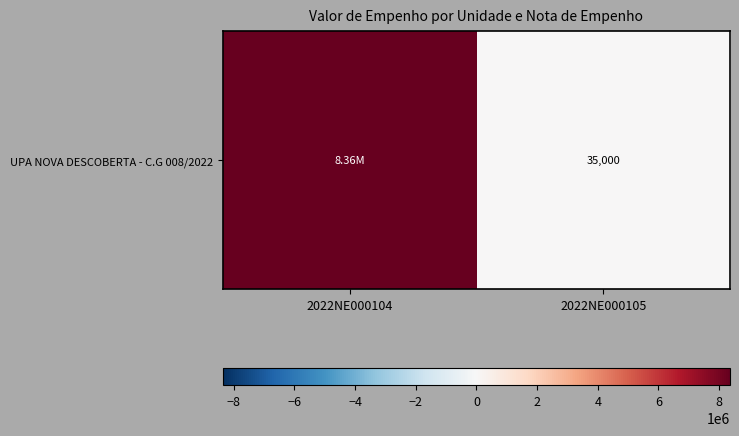

Reading left to right, what are all the values shown in this chart?

8359134.3	35000.0